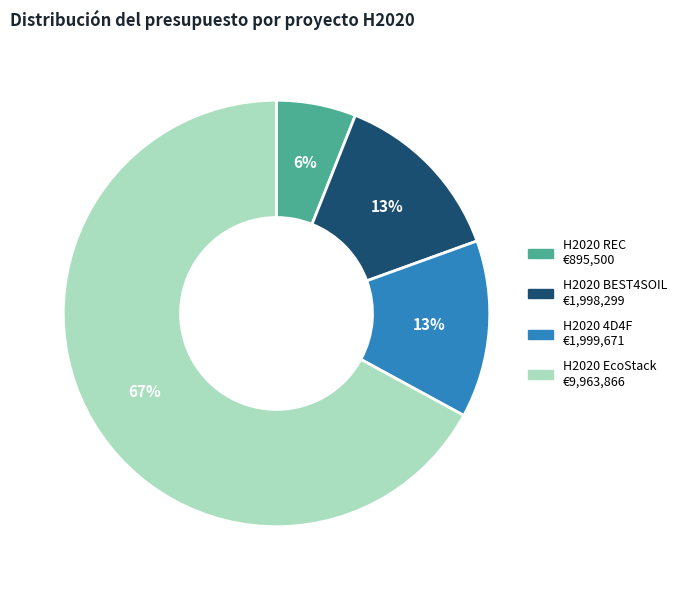

To the nearest percent, what percentage of the pie is H2020 BEST4SOIL?

13%